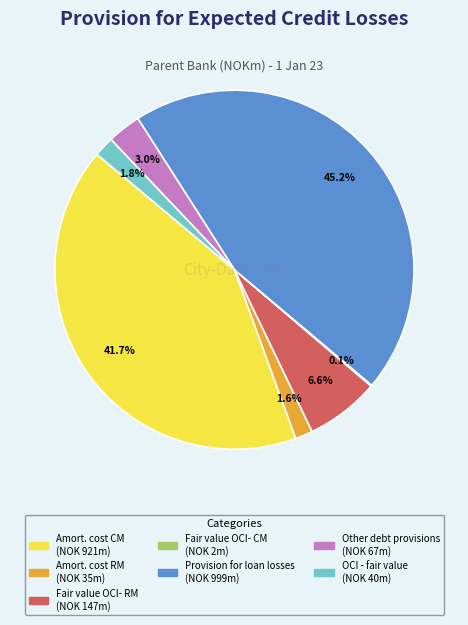

Is there a majority slice in this chart?

No